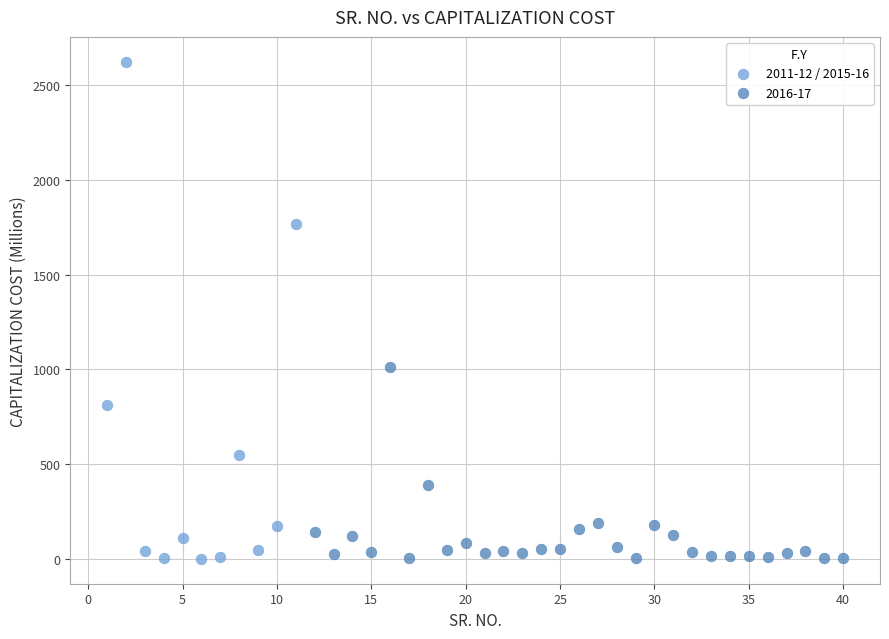

Which series reaches the maximum Y coordinate?

2011-12 / 2015-16